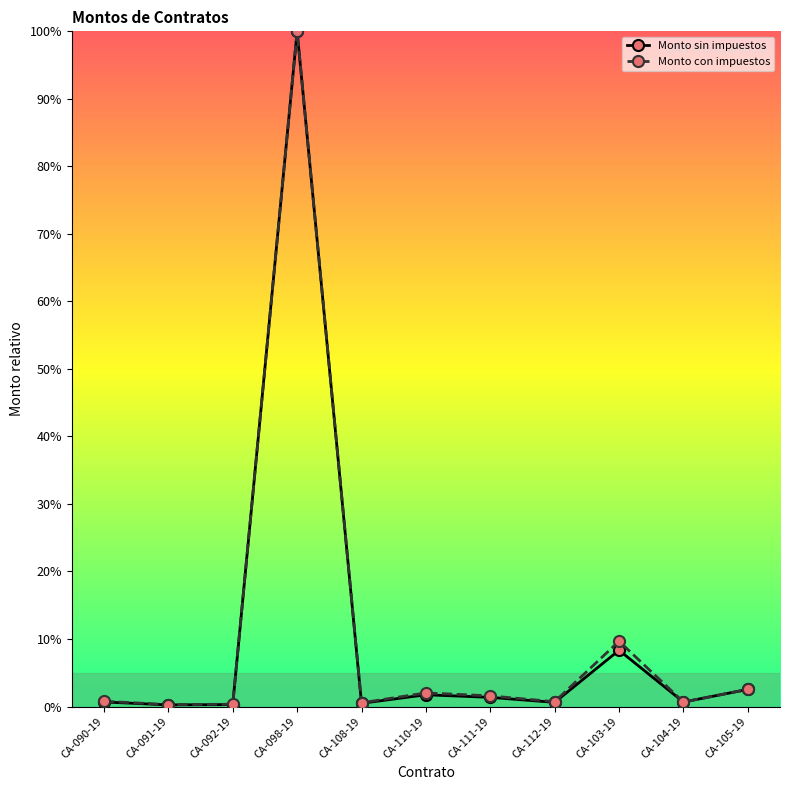

Between CA-092-19 and CA-103-19, which series saw the biggest shift?

Monto con impuestos